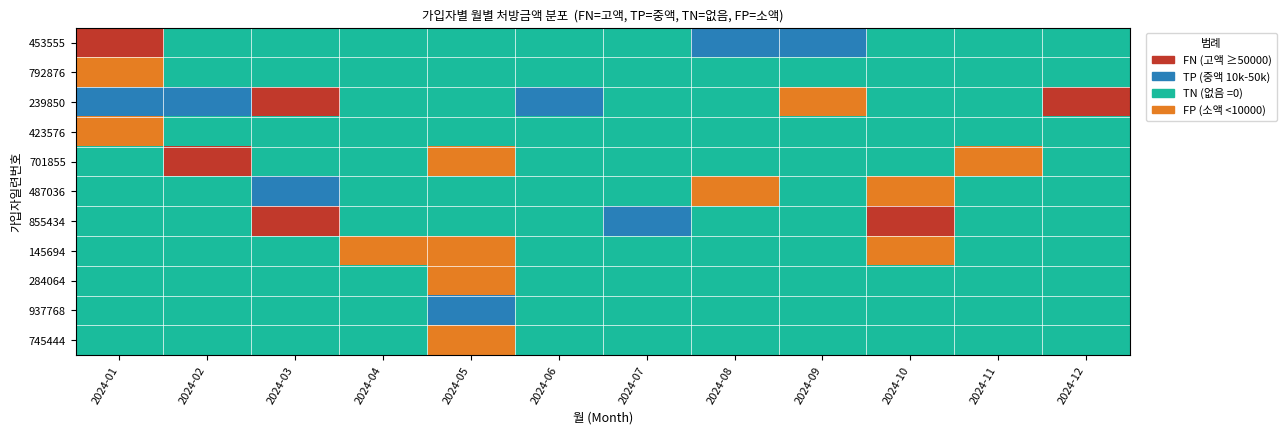

Reading left to right, extract all data points from this chart.

453555: 2024-01=0	2024-02=2	2024-03=2	2024-04=2	2024-05=2	2024-06=2	2024-07=2	2024-08=1	2024-09=1	2024-10=2	2024-11=2	2024-12=2
792876: 2024-01=3	2024-02=2	2024-03=2	2024-04=2	2024-05=2	2024-06=2	2024-07=2	2024-08=2	2024-09=2	2024-10=2	2024-11=2	2024-12=2
239850: 2024-01=1	2024-02=1	2024-03=0	2024-04=2	2024-05=2	2024-06=1	2024-07=2	2024-08=2	2024-09=3	2024-10=2	2024-11=2	2024-12=0
423576: 2024-01=3	2024-02=2	2024-03=2	2024-04=2	2024-05=2	2024-06=2	2024-07=2	2024-08=2	2024-09=2	2024-10=2	2024-11=2	2024-12=2
701855: 2024-01=2	2024-02=0	2024-03=2	2024-04=2	2024-05=3	2024-06=2	2024-07=2	2024-08=2	2024-09=2	2024-10=2	2024-11=3	2024-12=2
487036: 2024-01=2	2024-02=2	2024-03=1	2024-04=2	2024-05=2	2024-06=2	2024-07=2	2024-08=3	2024-09=2	2024-10=3	2024-11=2	2024-12=2
855434: 2024-01=2	2024-02=2	2024-03=0	2024-04=2	2024-05=2	2024-06=2	2024-07=1	2024-08=2	2024-09=2	2024-10=0	2024-11=2	2024-12=2
145694: 2024-01=2	2024-02=2	2024-03=2	2024-04=3	2024-05=3	2024-06=2	2024-07=2	2024-08=2	2024-09=2	2024-10=3	2024-11=2	2024-12=2
284064: 2024-01=2	2024-02=2	2024-03=2	2024-04=2	2024-05=3	2024-06=2	2024-07=2	2024-08=2	2024-09=2	2024-10=2	2024-11=2	2024-12=2
937768: 2024-01=2	2024-02=2	2024-03=2	2024-04=2	2024-05=1	2024-06=2	2024-07=2	2024-08=2	2024-09=2	2024-10=2	2024-11=2	2024-12=2
745444: 2024-01=2	2024-02=2	2024-03=2	2024-04=2	2024-05=3	2024-06=2	2024-07=2	2024-08=2	2024-09=2	2024-10=2	2024-11=2	2024-12=2